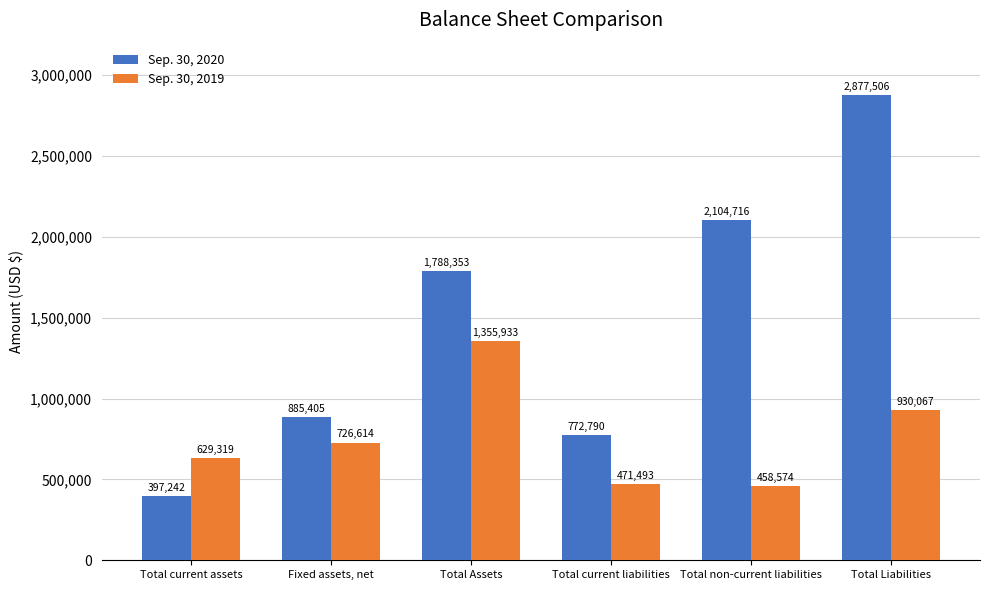

What is the label of the 5th bar from the left?

Total non-current liabilities